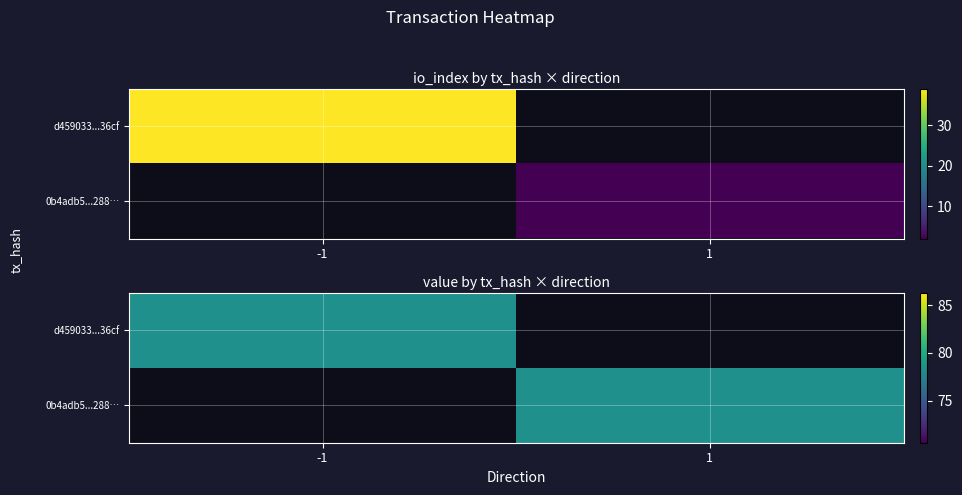

What is the highest value of the 0b4adb5d587f3bc3859e0b7bb4d9b2839af1288 series?

78.4